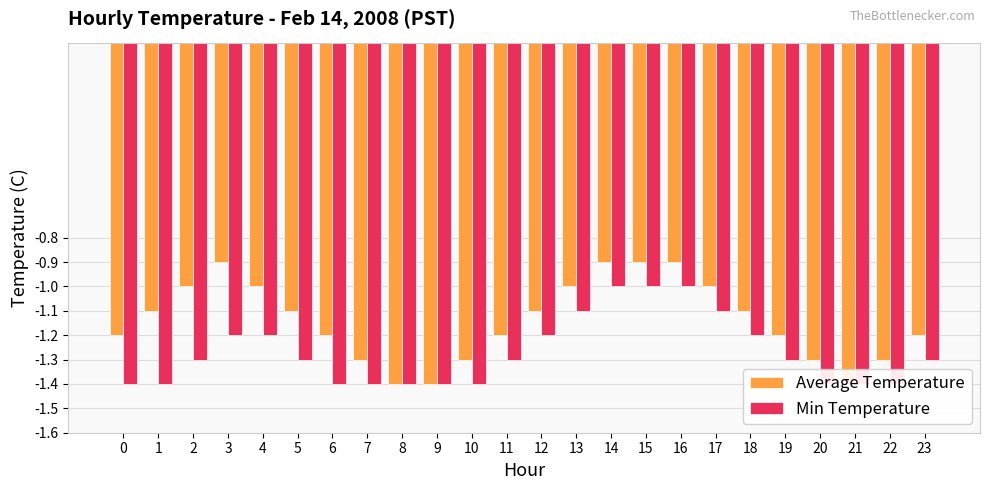

How many values in the Average Temperature series are below -1?

16